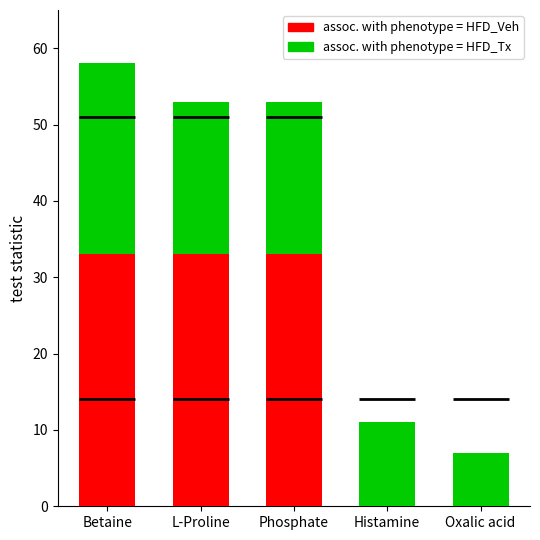

The assoc. with phenotype = HFD_Tx series shows 11 at Histamine. True or false?

True